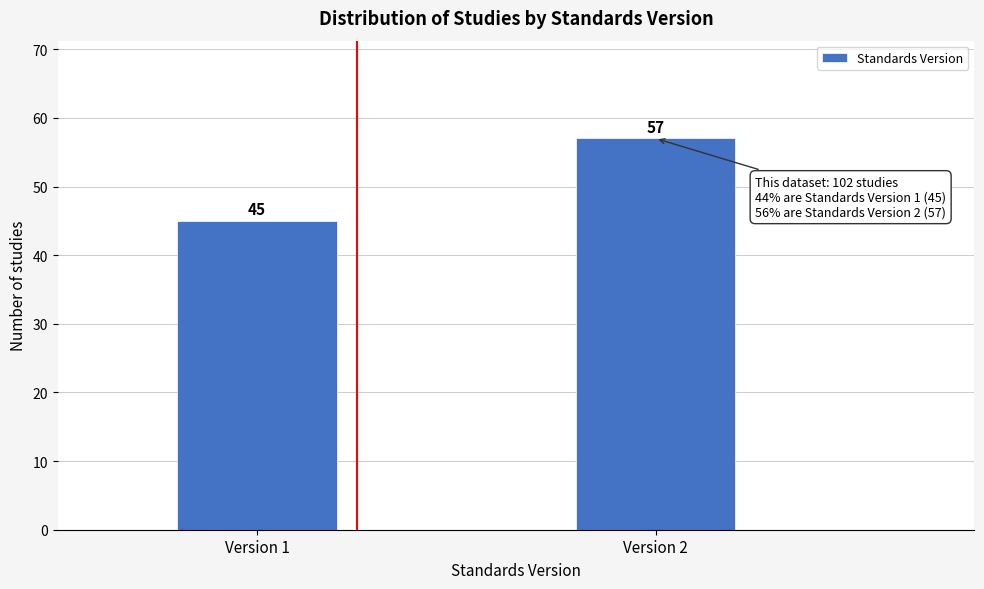

Reading left to right, extract all data points from this chart.

45	57